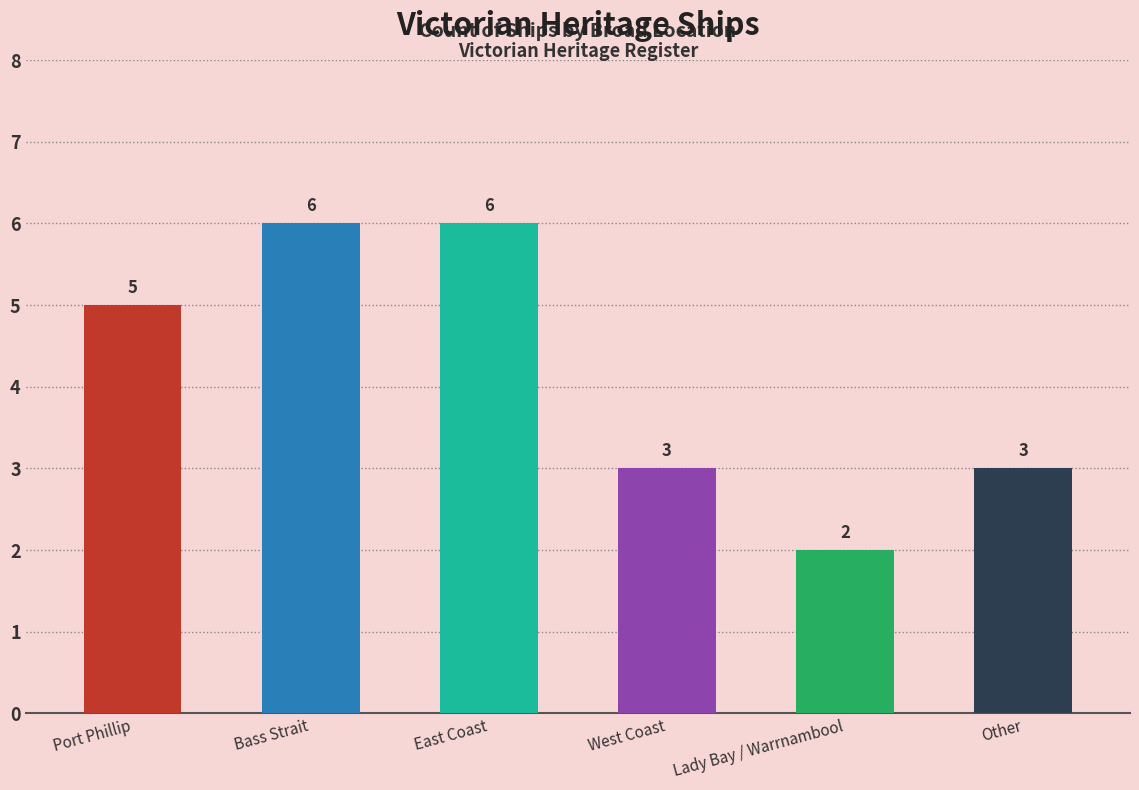

How many data points does each series have?

6